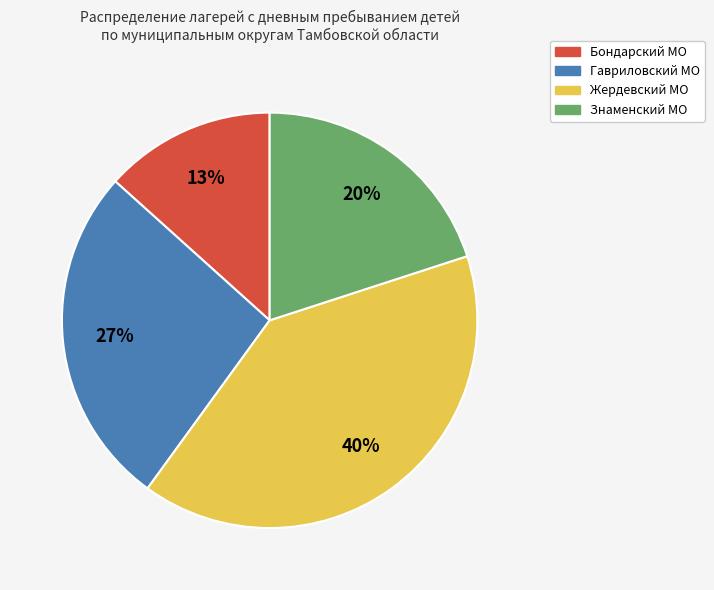

To the nearest percent, what is the average slice percentage?

25%